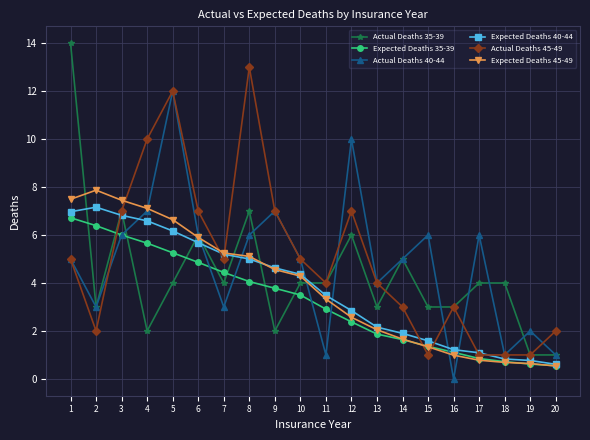

Which series has the largest total across all categories?

Actual Deaths 45-49